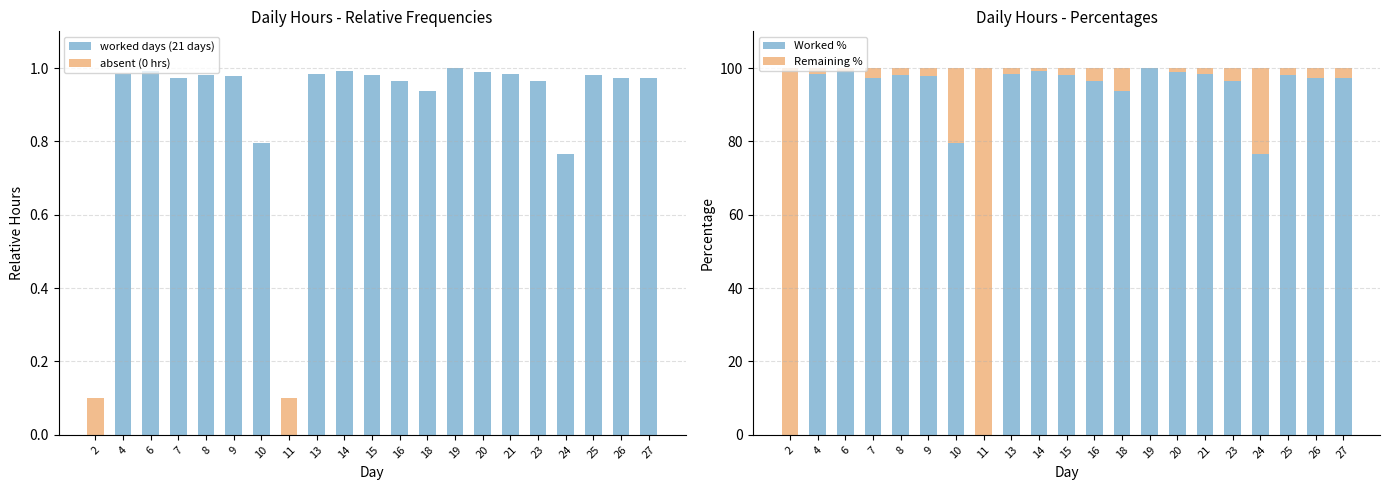

Which series has the largest range (max minus min)?

Worked %